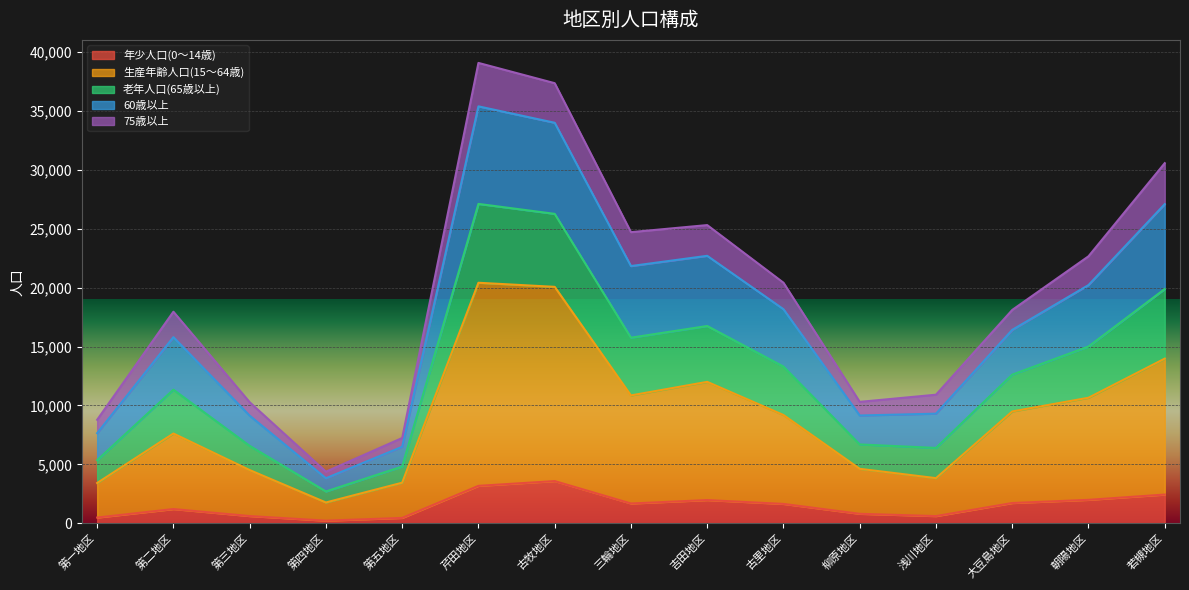

List the labels in order of 60歳以上 value, smallest first.

第四地区, 第五地区, 第一地区, 第三地区, 柳原地区, 浅川地区, 第二地区, 大豆島地区, 古里地区, 朝陽地区, 三輪地区, 吉田地区, 若槻地区, 古牧地区, 芹田地区